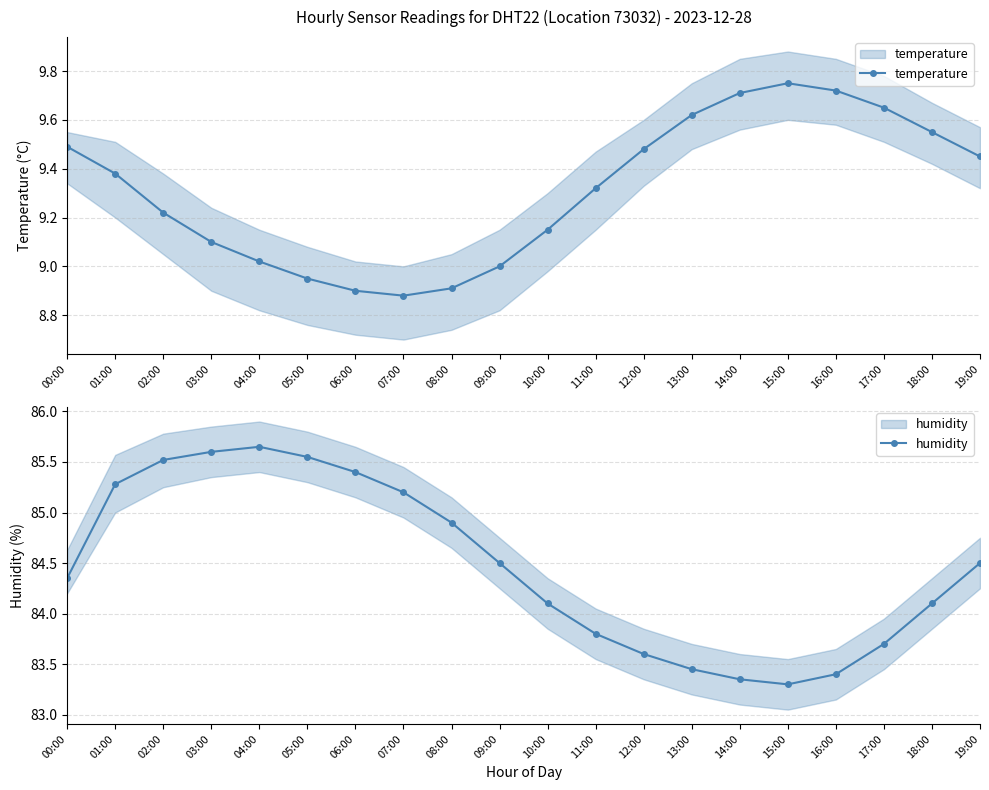

True or false: temperature and humidity intersect in this chart.

False